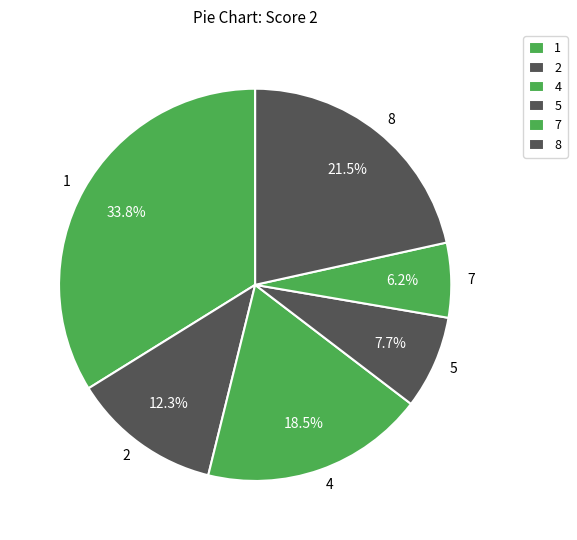

Count the number of slices in the pie.

6